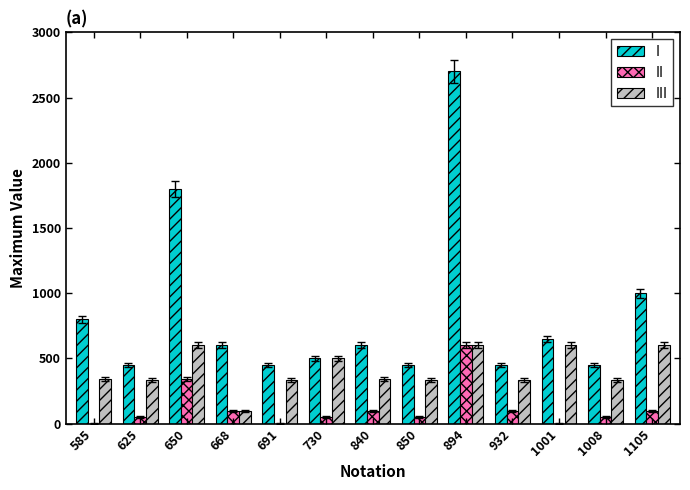

What is the approximate value of III at 1008?

337.5